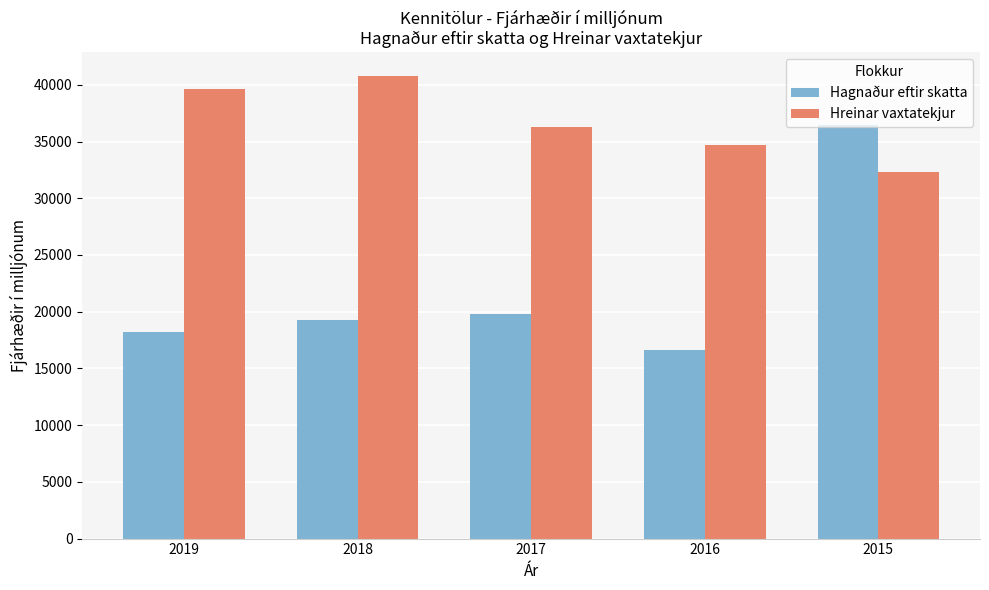

Is it true that Hreinar vaxtatekjur equals 36271 at 2017?

True